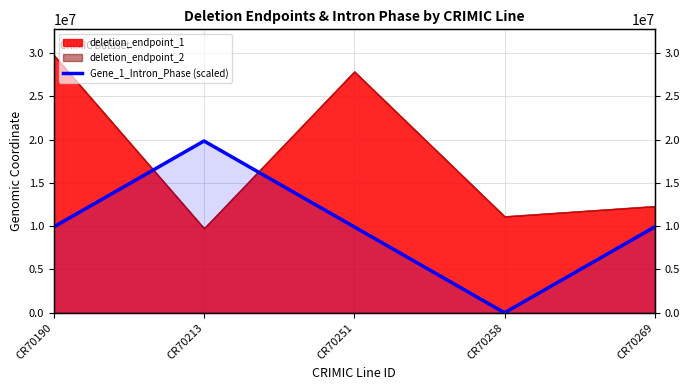

Where is the first local maximum?

CR70213